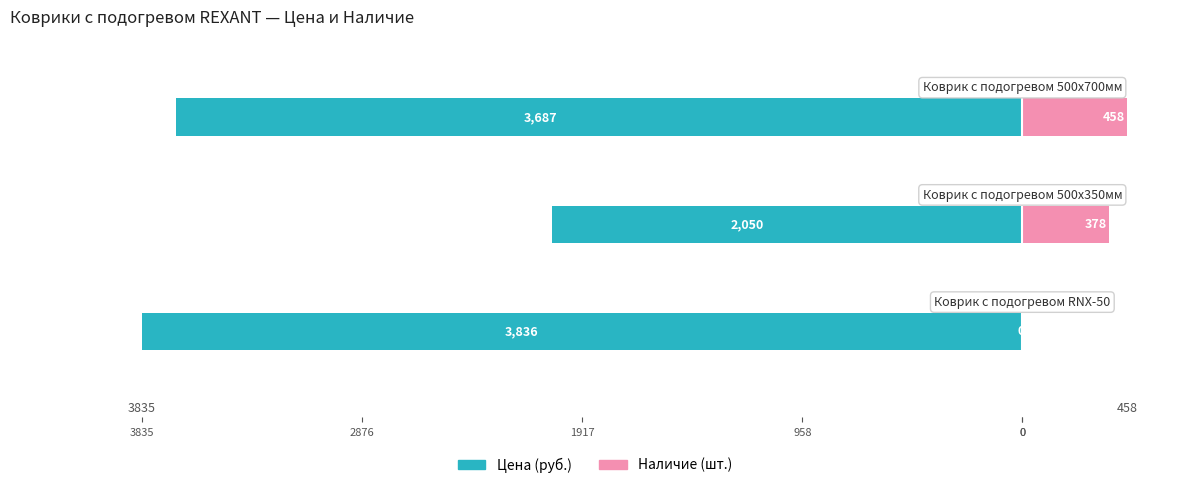

What is the total value across all series at 0?

-3835.6